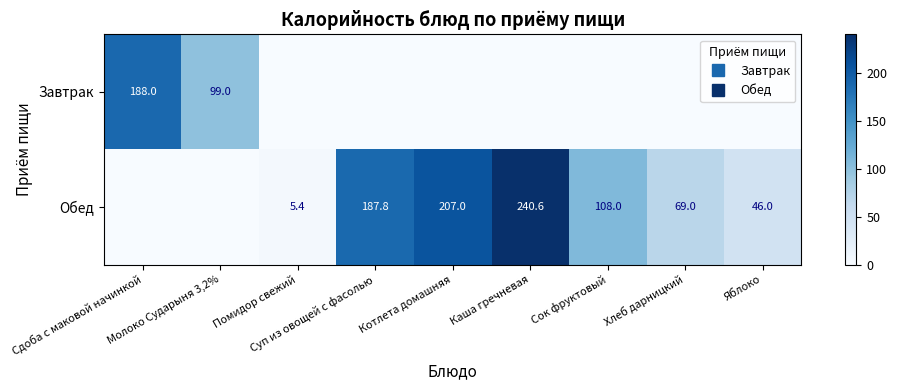

What is the difference between the Обед values at Сок фруктовый and Сдоба с маковой начинкой?

108.0